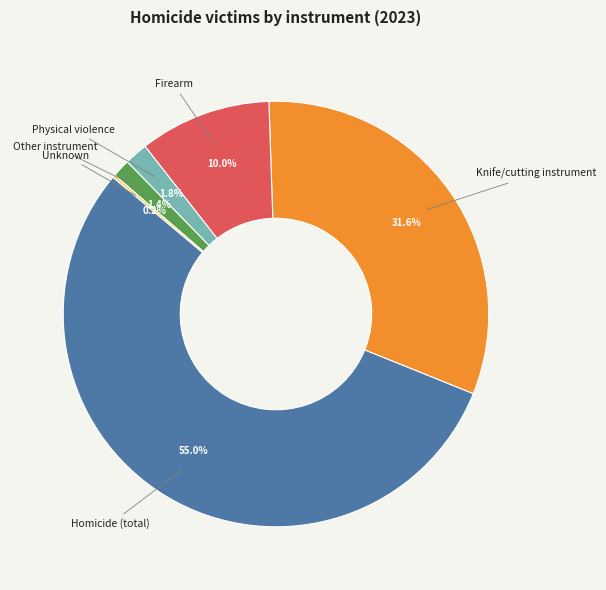

To the nearest percent, what is the difference between the largest and smallest slice percentages?

55%